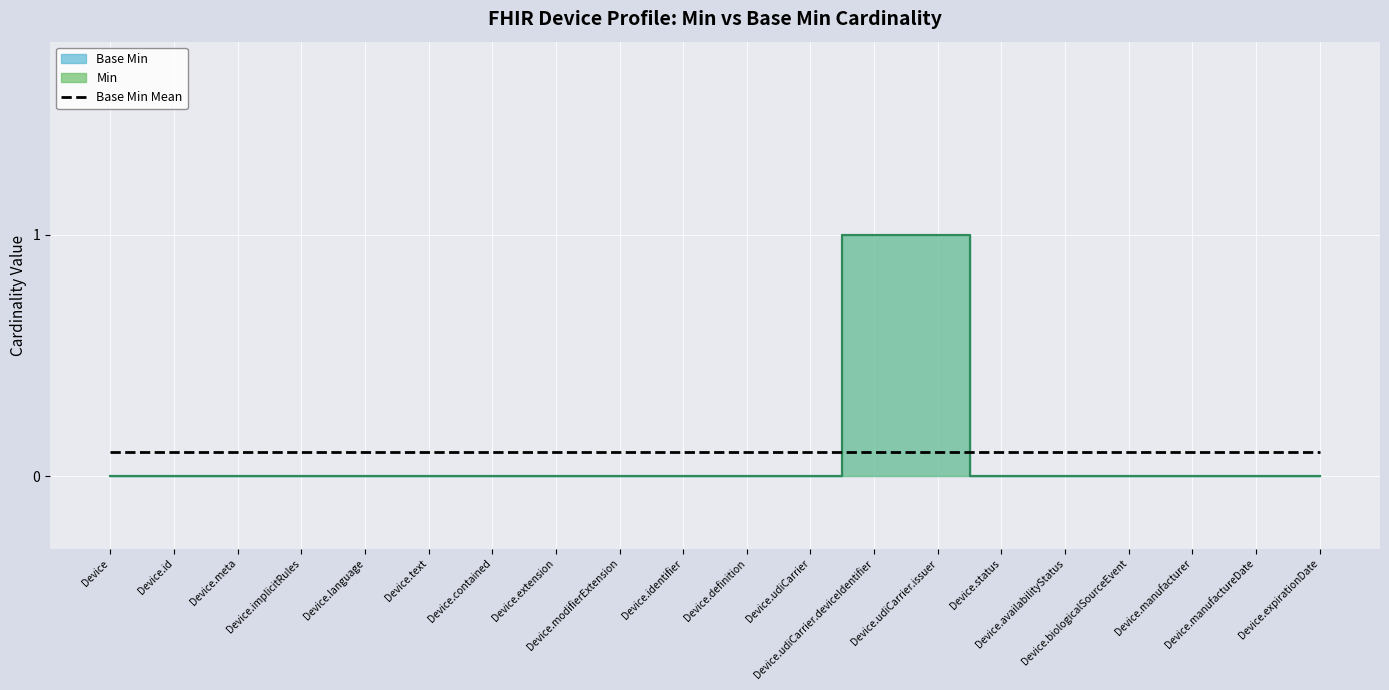

Between Device.text and Device.manufacturer, which series saw the biggest shift?

Min